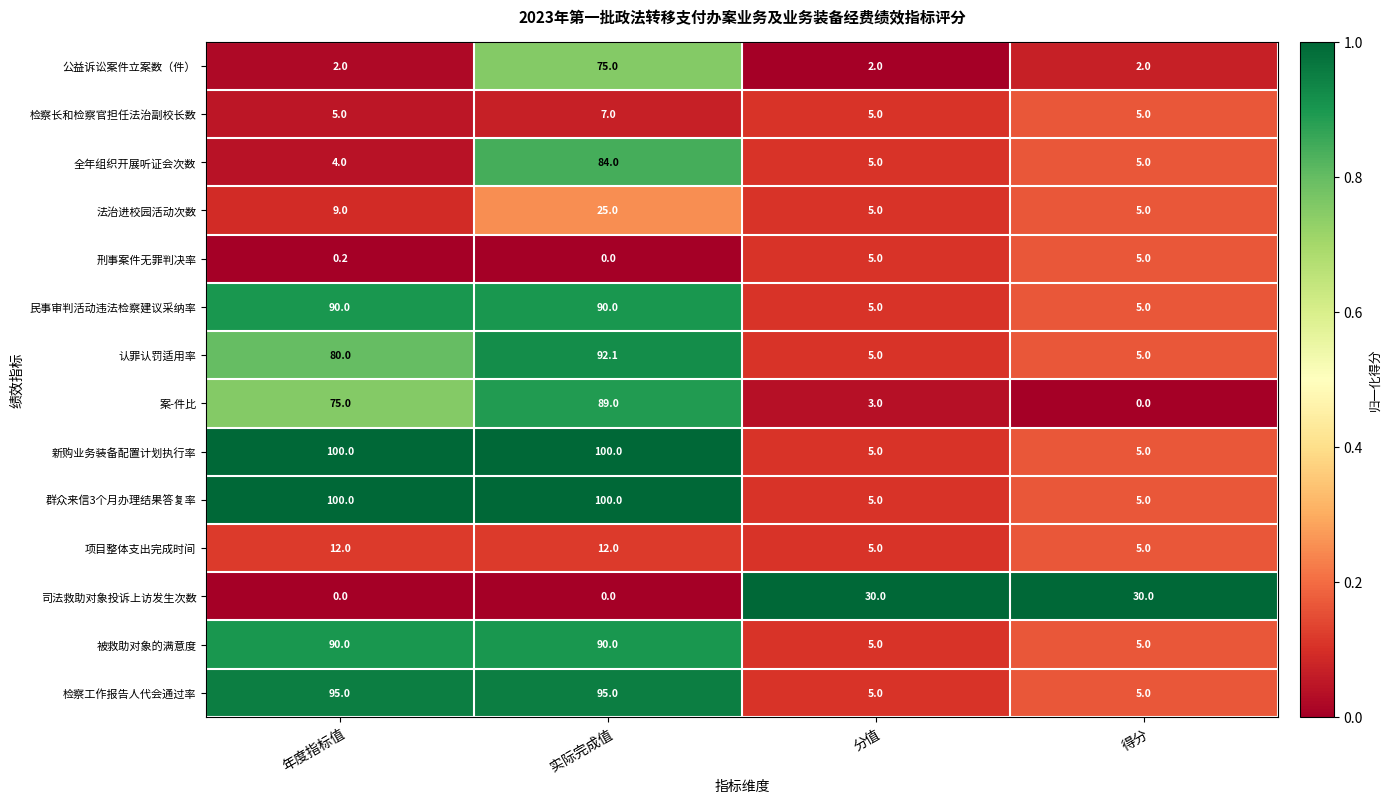

Is it true that 民事审判活动违法检察建议采纳率 equals 59.6 at 实际完成值?

False